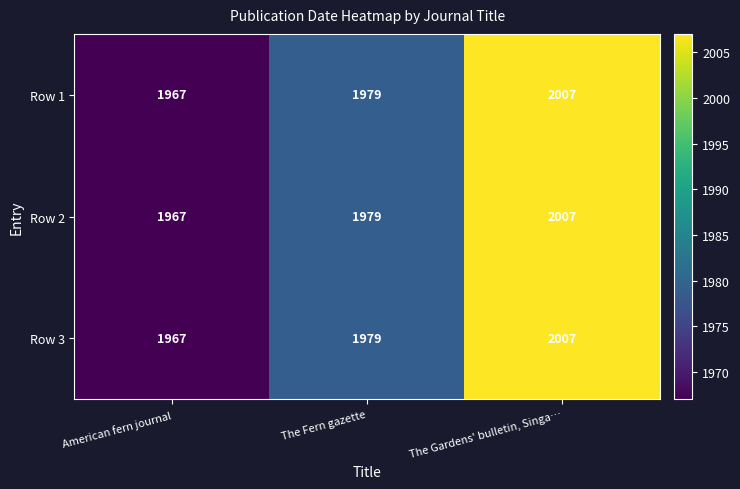

What is the difference between the maximum and minimum values in the Row 3 series?

40